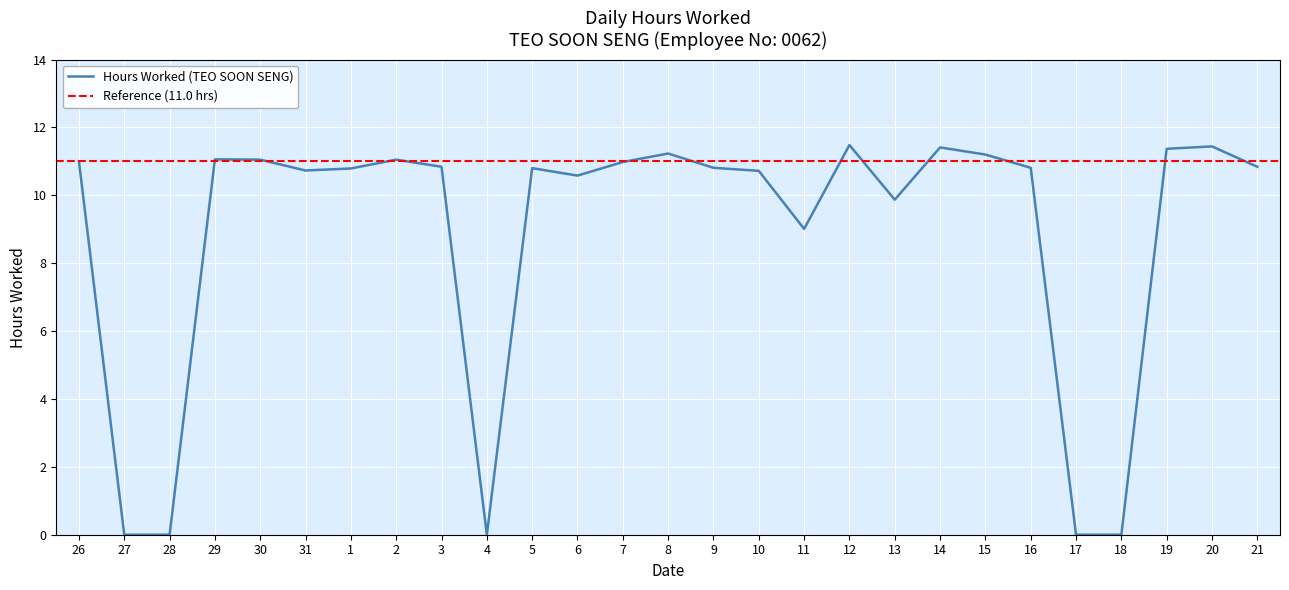

True or false: there are more than 2 points higher than both neighbors.

True